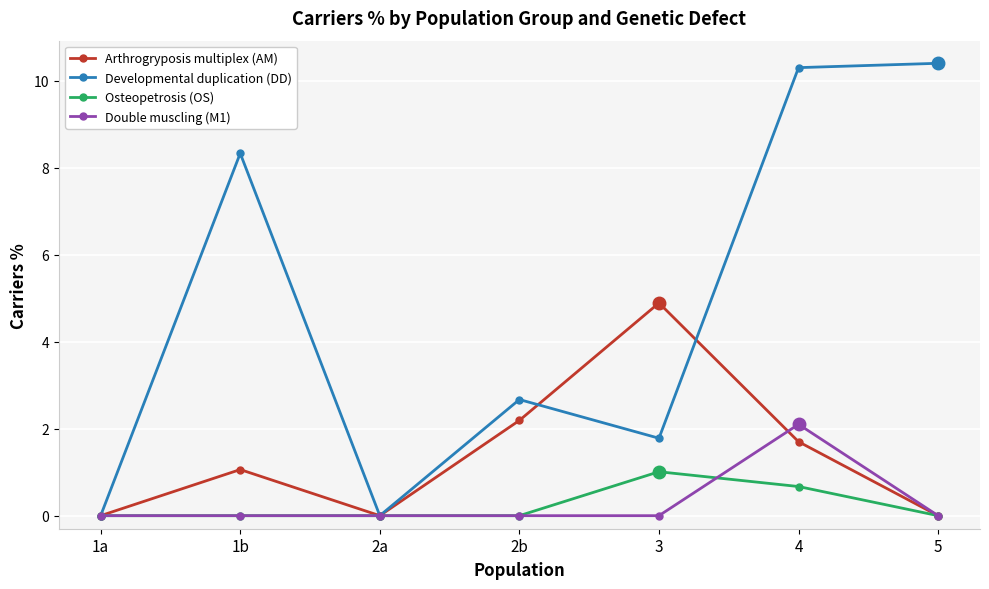

How many lines are shown in the chart?

4